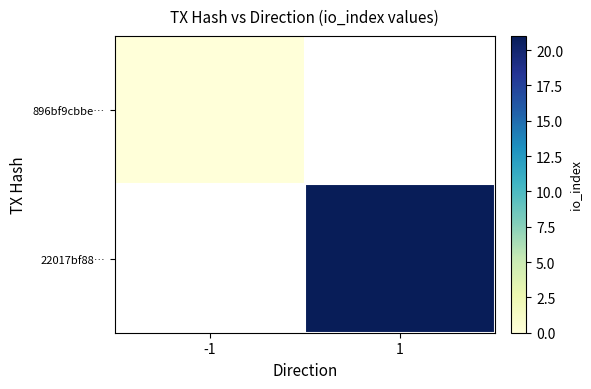

Which label corresponds to the largest value in the chart?

1